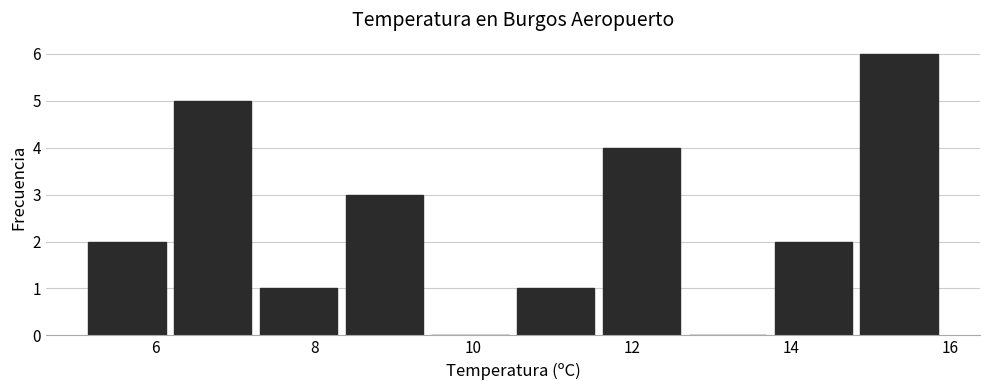

How tall is the bar that spans 13.74 to 14.82 on the x-axis? Neither the bar edges nor the heights are printed on the chart, so give them approximately, as read against the axes.

2